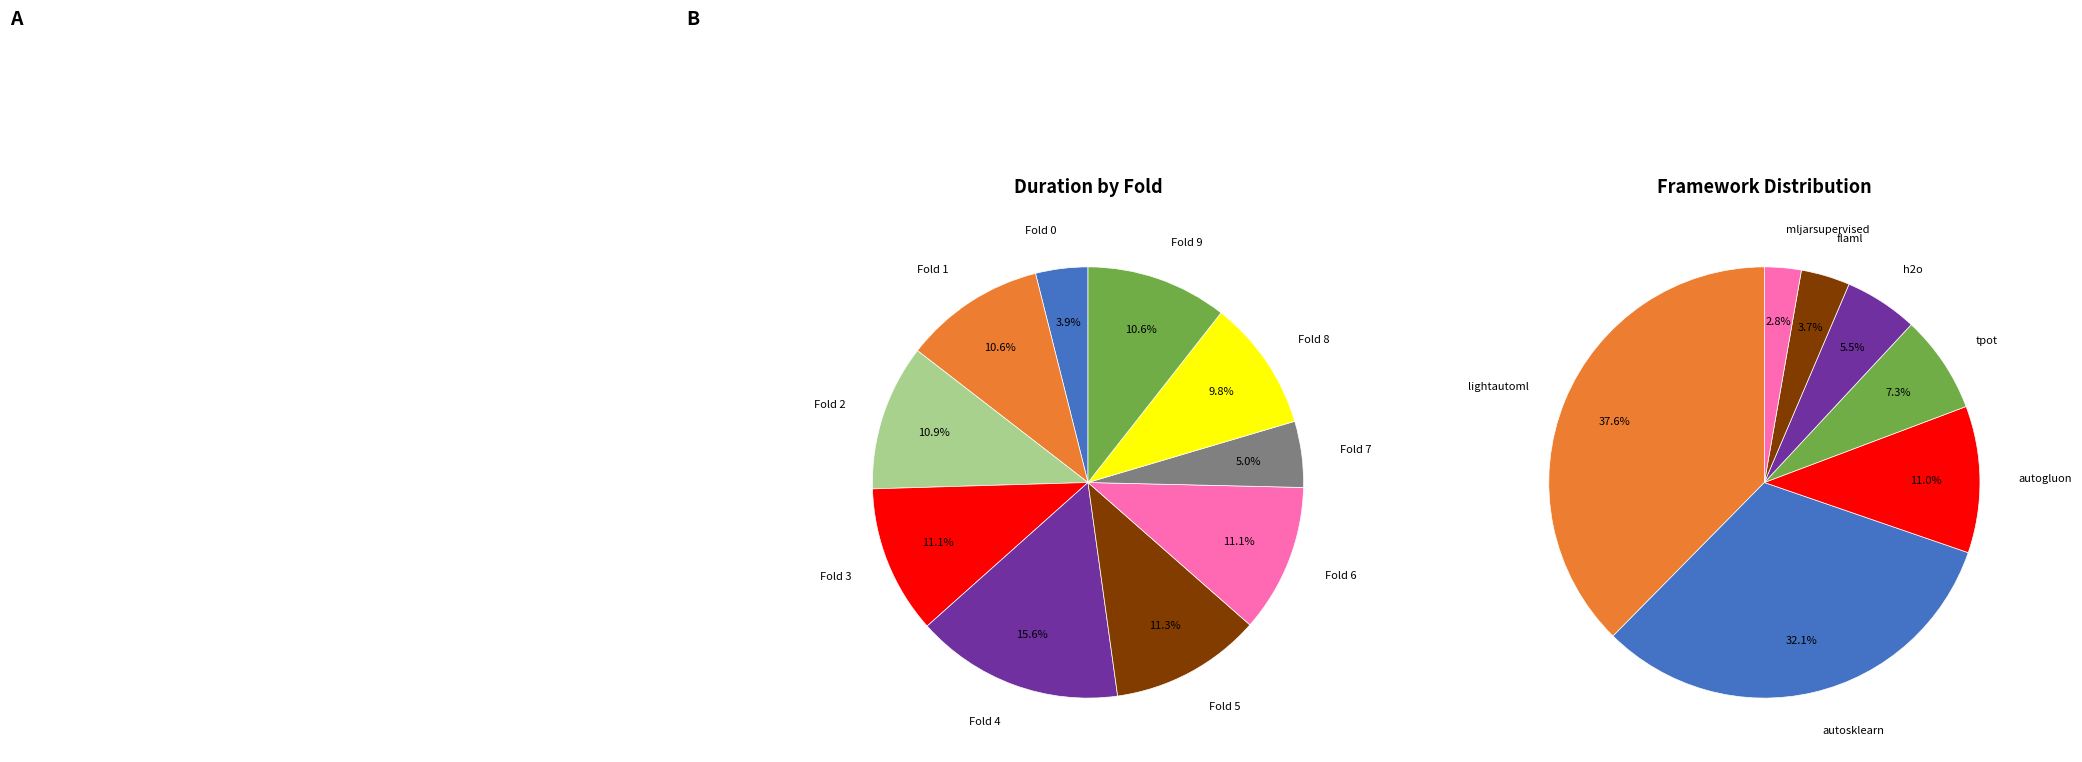

Rank the categories by value from lowest to highest.

fold_0, fold_7, fold_8, fold_9, fold_1, fold_2, fold_6, fold_3, fold_5, fold_4